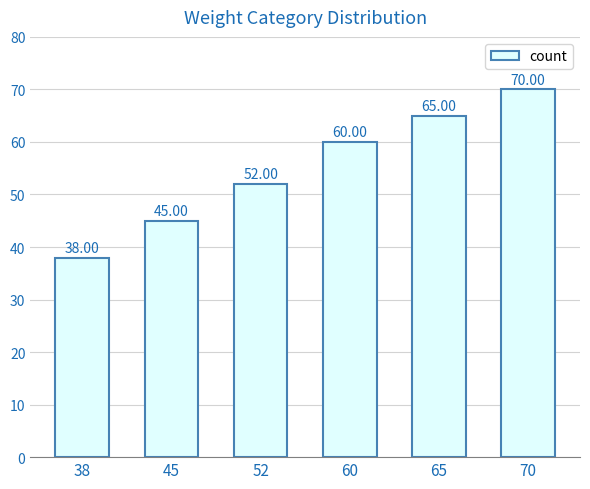

What is the greatest value displayed?

70